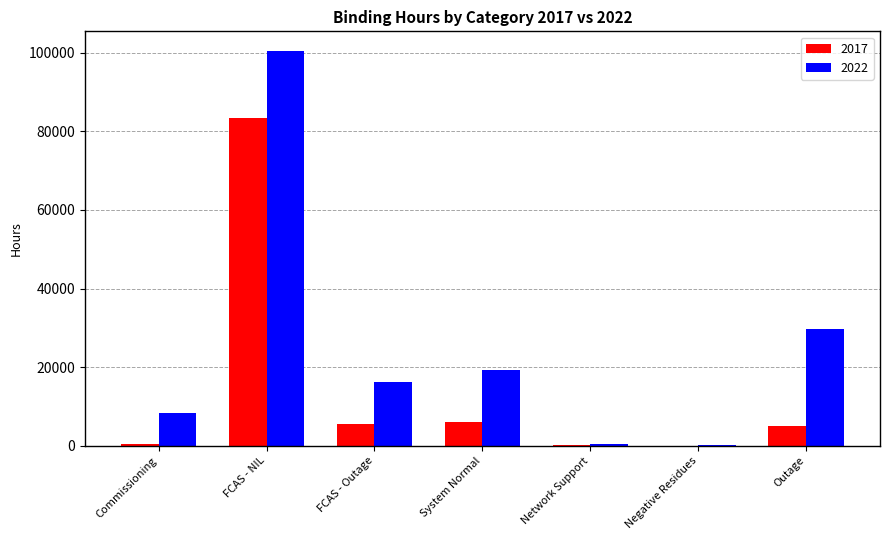

What is the greatest value displayed?

100439.9